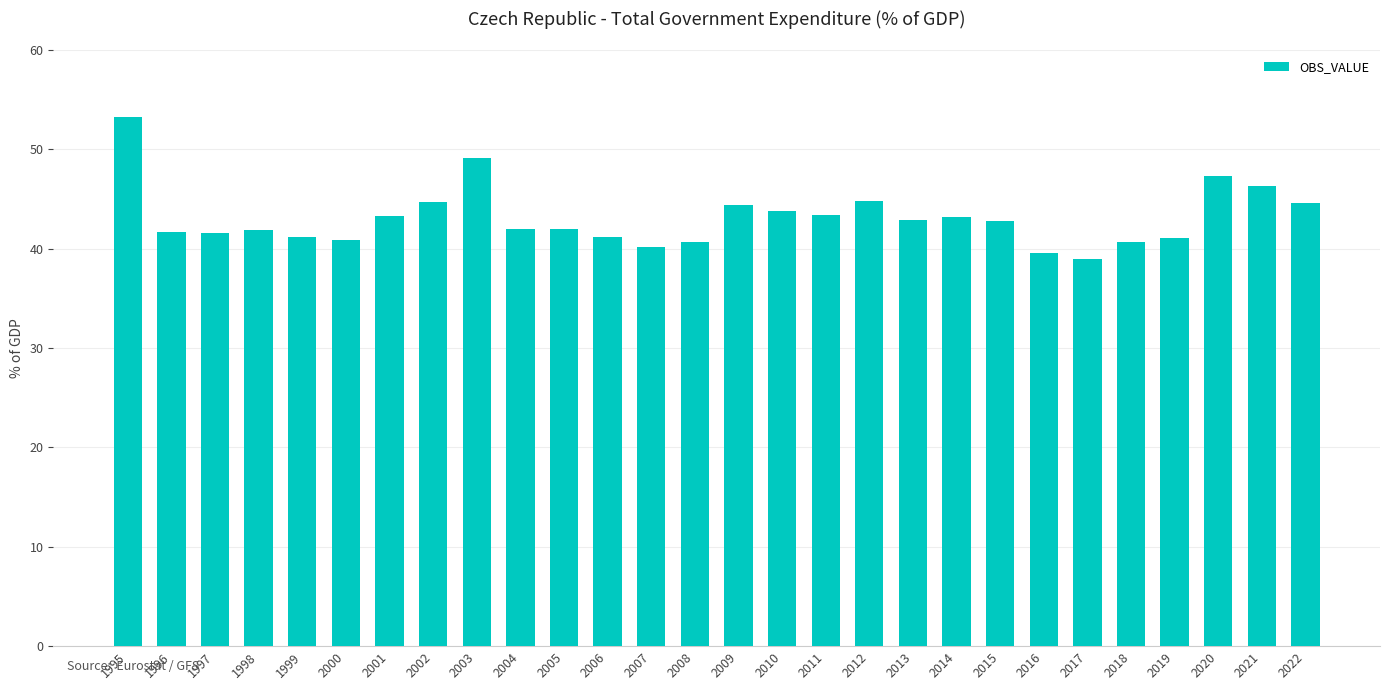

The chart shows a value of 10.6 at 2001. True or false?

False